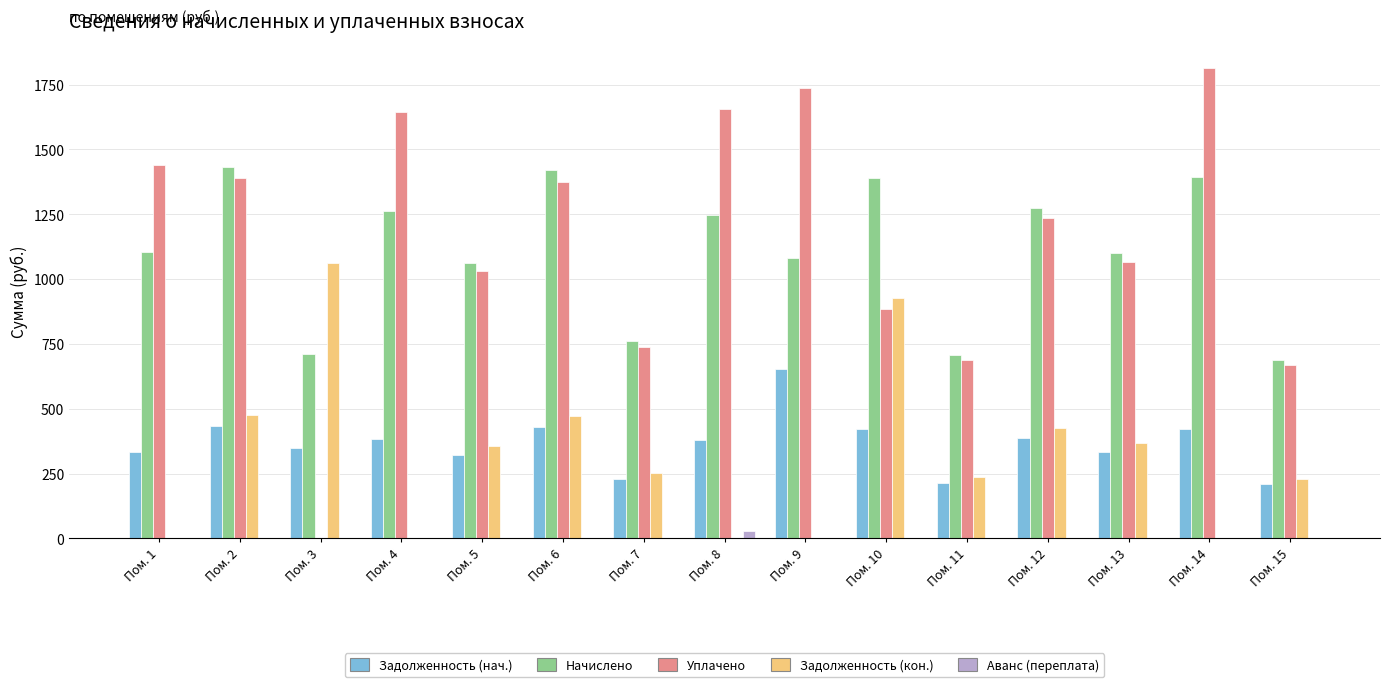

Does the chart contain stacked bars?

No